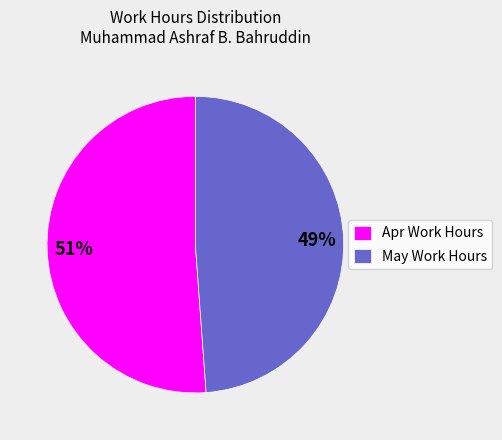

What is the majority slice?

Apr Work Hours